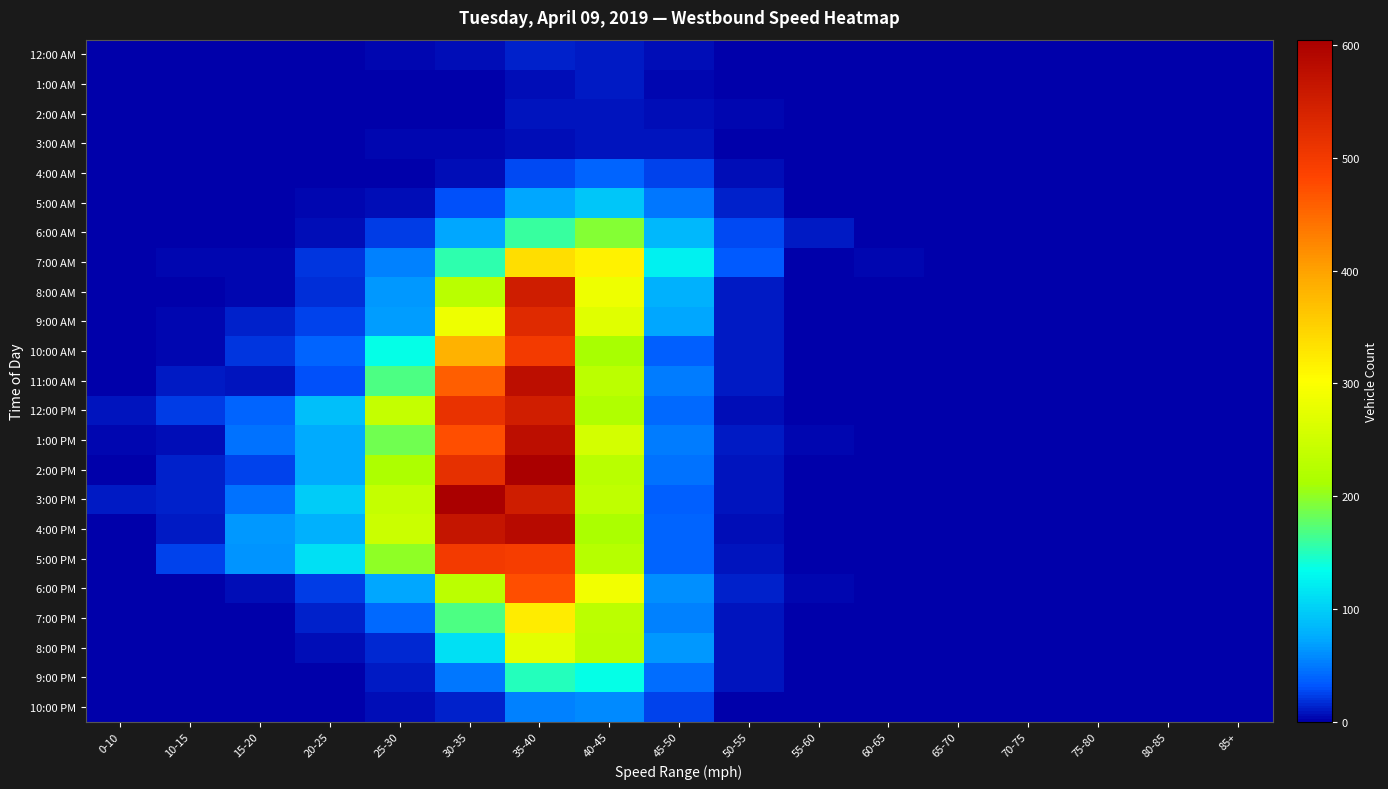

What is the difference between the highest and lowest values at 60-65?

3